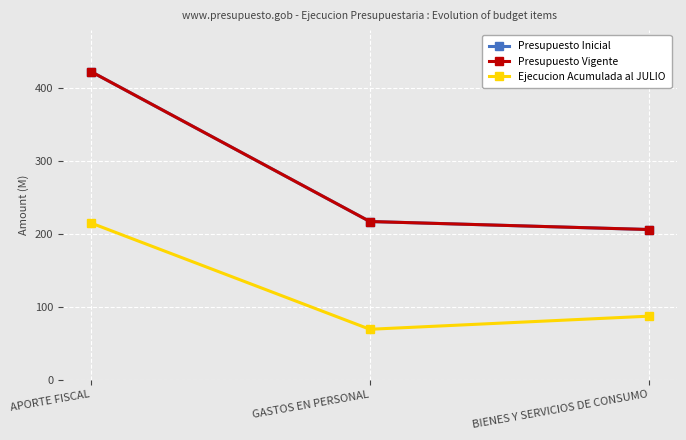

What is the label of the 1st point from the right?

BIENES Y SERVICIOS DE CONSUMO